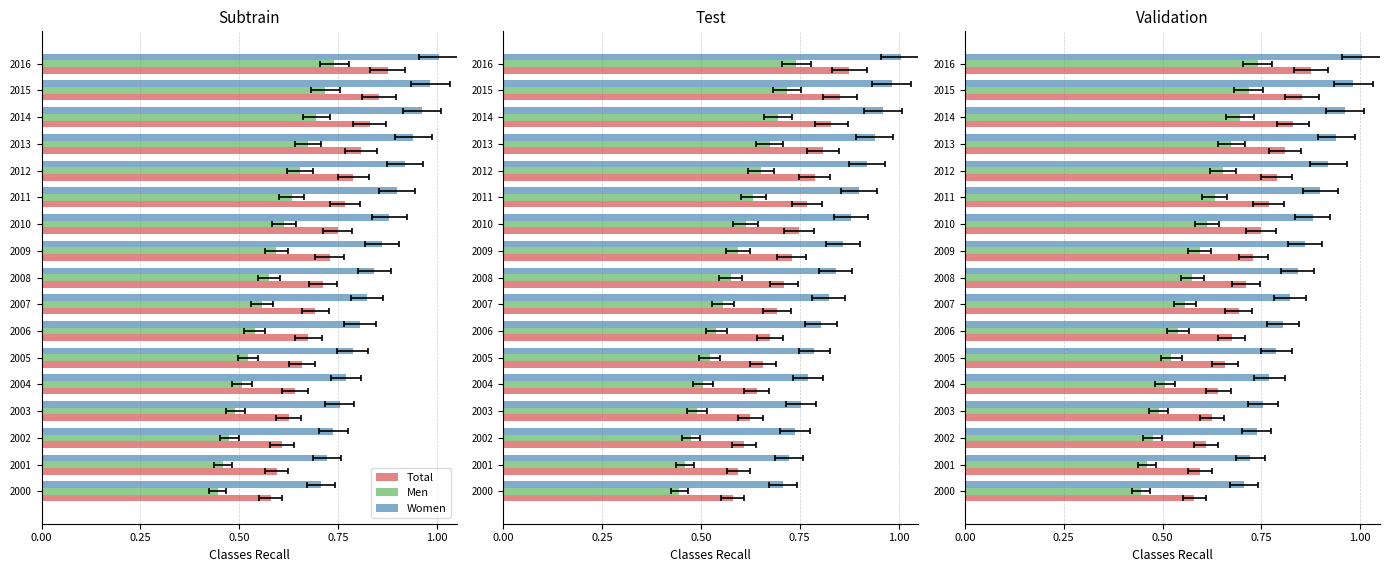

What is the highest value of the Men series?

0.7